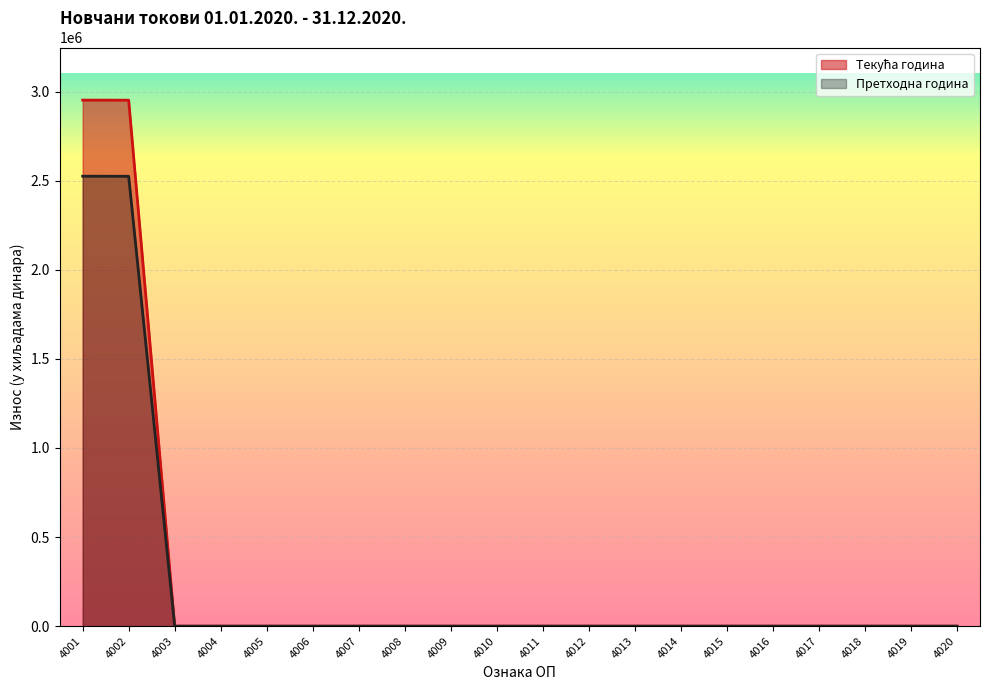

List the series in order of their overall mean, lowest first.

Претходна година, Текућа година